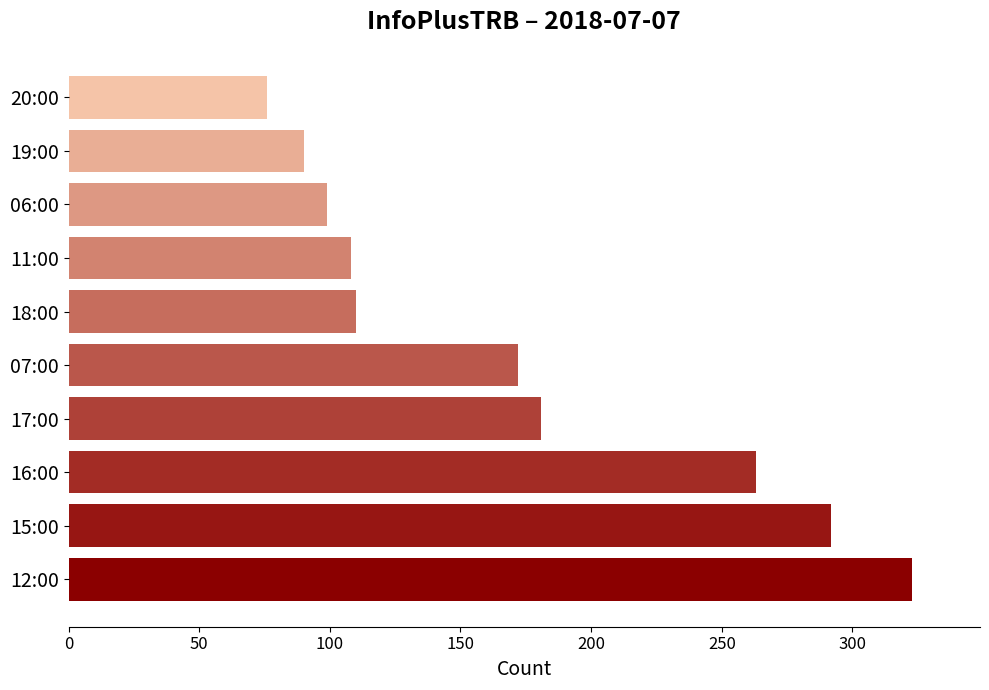

Which has a higher value, 11:00 or 06:00?

11:00